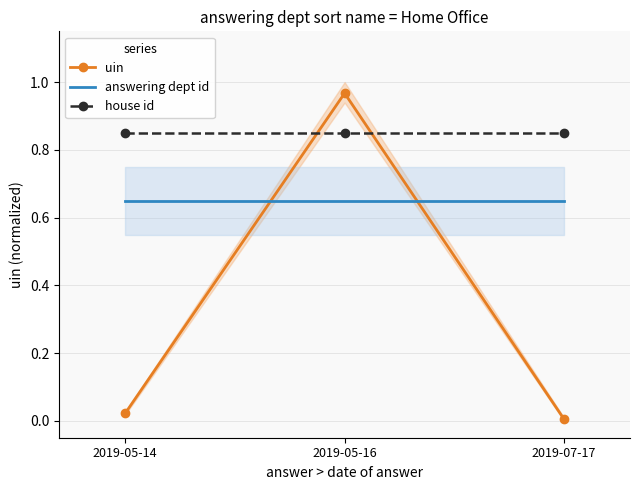

Which series has the largest total across all categories?

house id